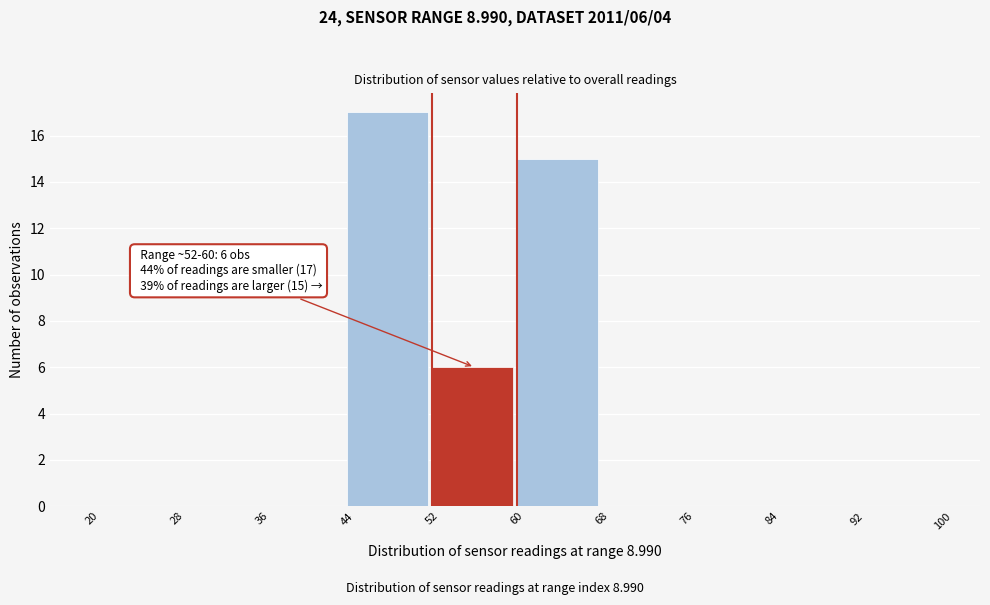

Which range on the x-axis has the tallest bar?

44 to 52